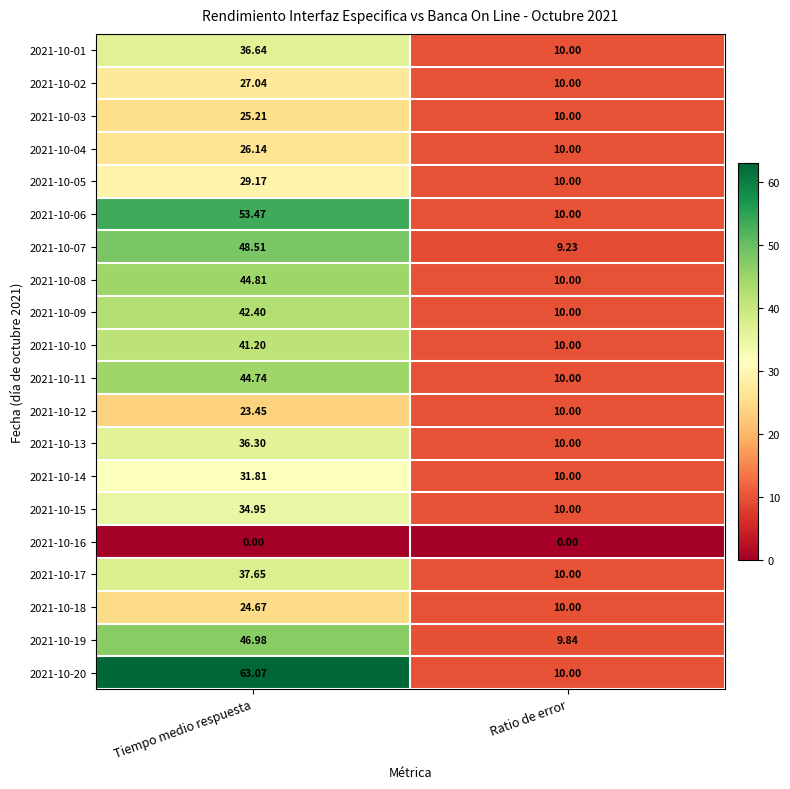

At which category does the chart reach its peak across all series?

Tiempo medio respuesta